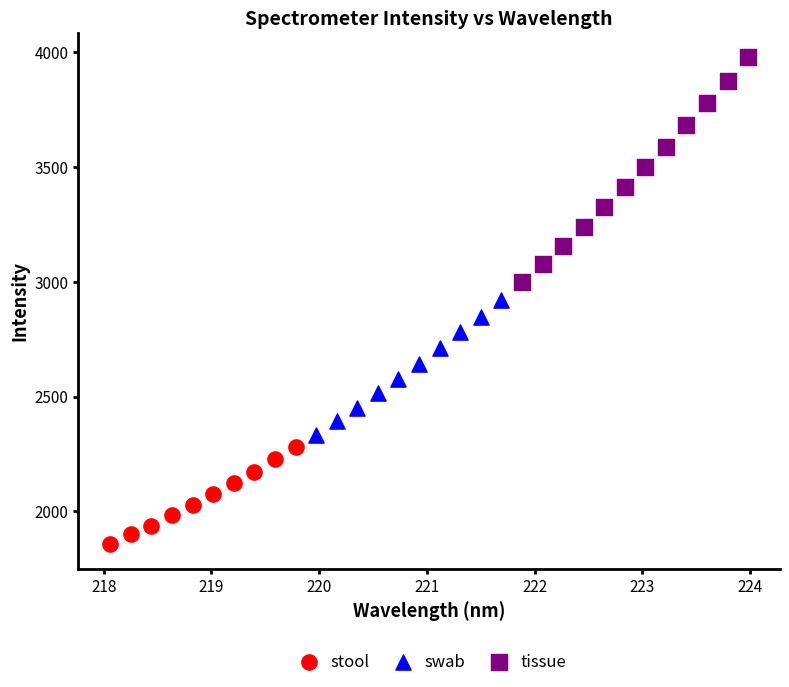

Which series reaches the maximum Y coordinate?

tissue